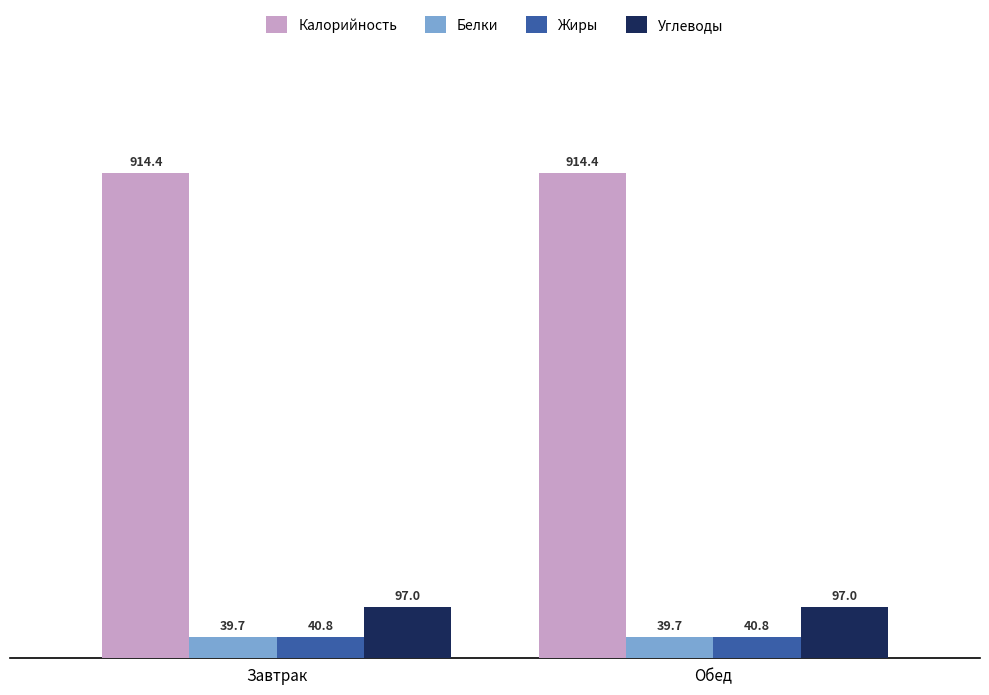

What position from the right is Обед?

1